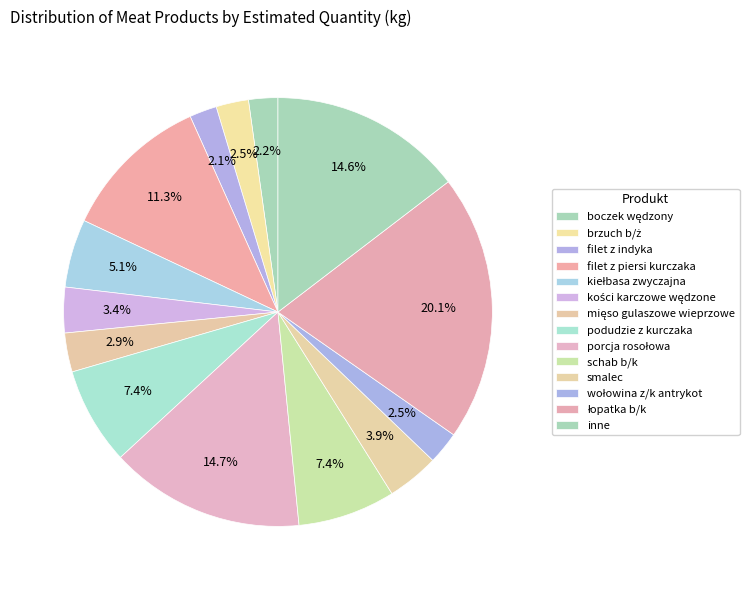

Count the number of slices in the pie.

14